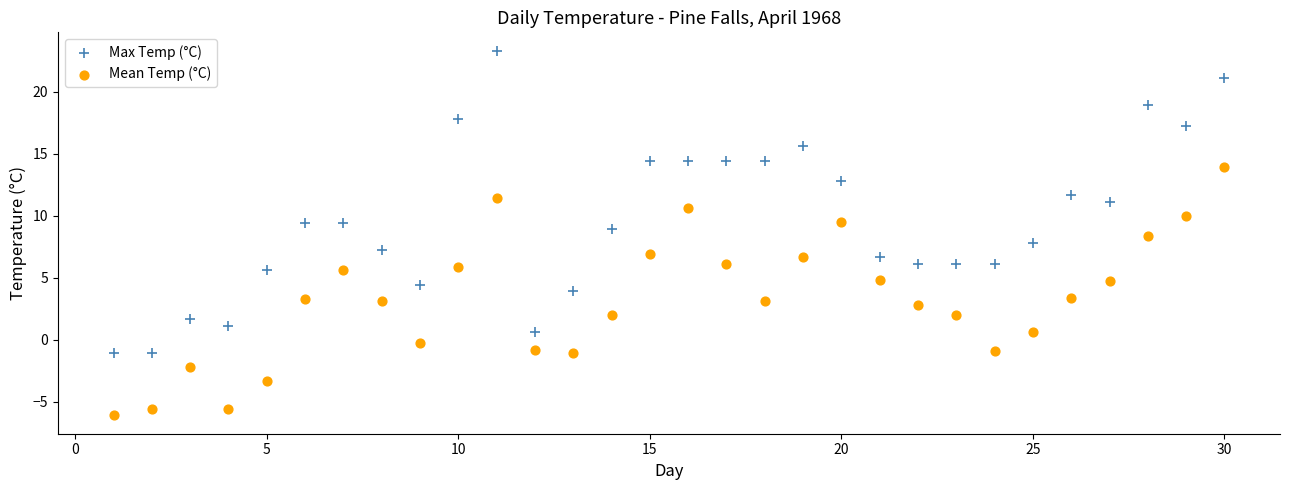

What are all the series names shown in the legend?

Max Temp (°C), Mean Temp (°C)